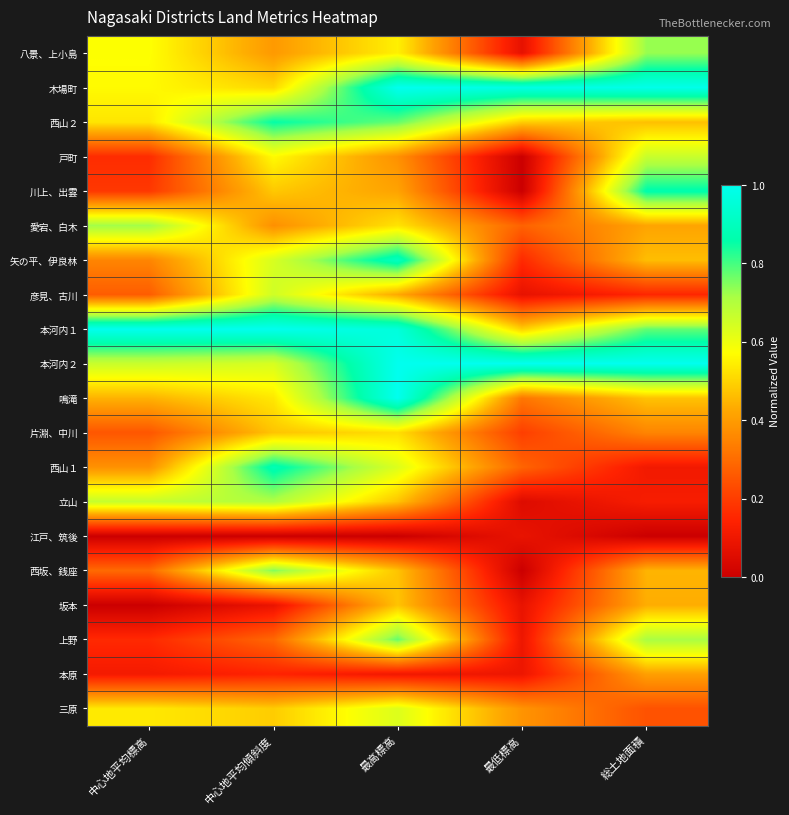

At which category is the sum across all series the highest?

最高標高